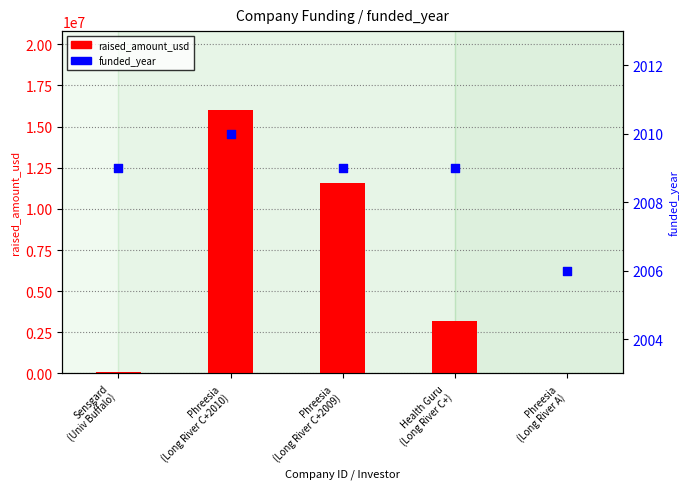

At which category is the sum across all series the highest?

Phreesia
(Long River C+2010)